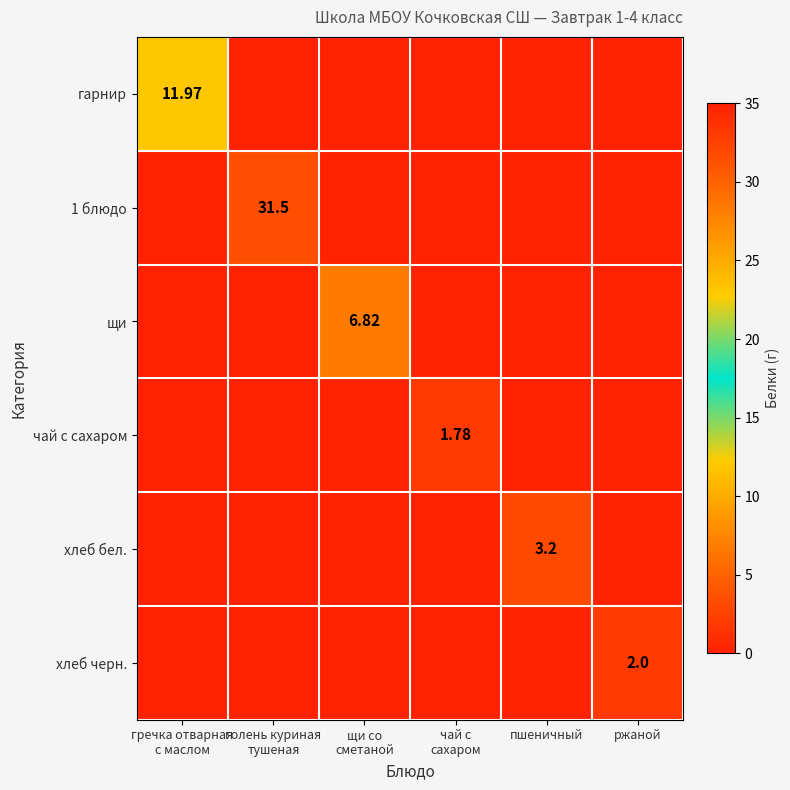

Which series has the largest range (max minus min)?

1 блюдо